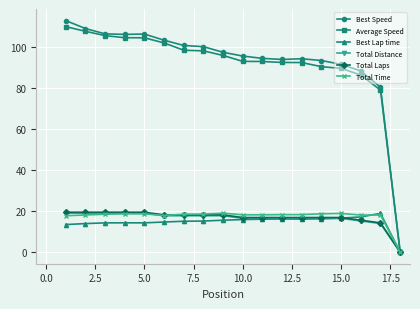

What is the value of the Total Laps point at the 16th from the left?

15.6